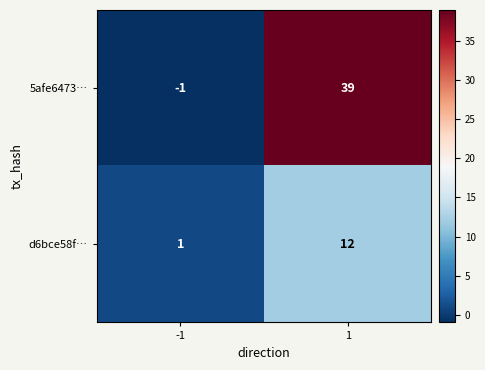

Which series has the largest range (max minus min)?

5afe6473…